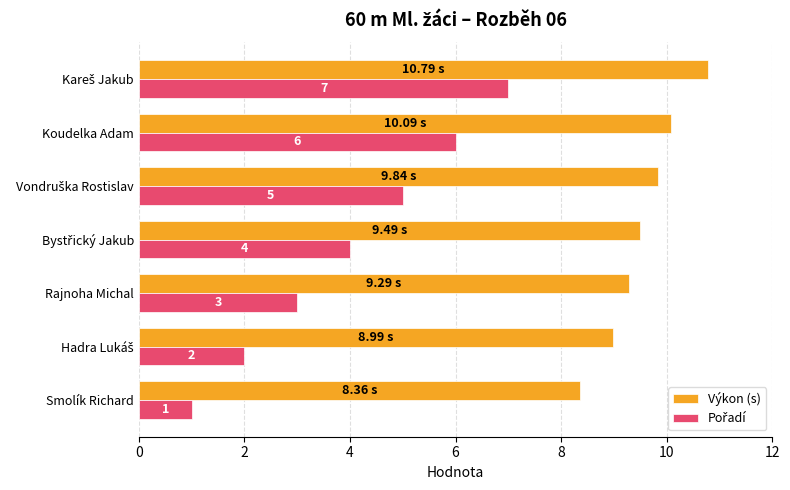

At how many categories does at least one series exceed 5?

7